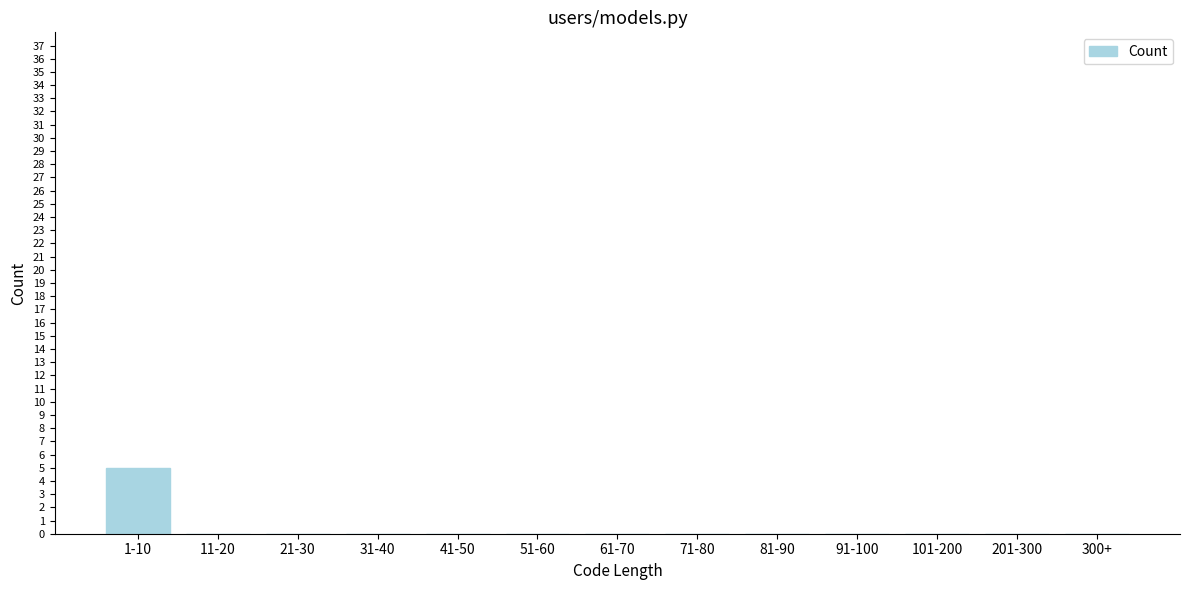

Reading left to right, list all the values displayed in this chart.

1-10=5	11-20=0	21-30=0	31-40=0	41-50=0	51-60=0	61-70=0	71-80=0	81-90=0	91-100=0	101-200=0	201-300=0	300+=0